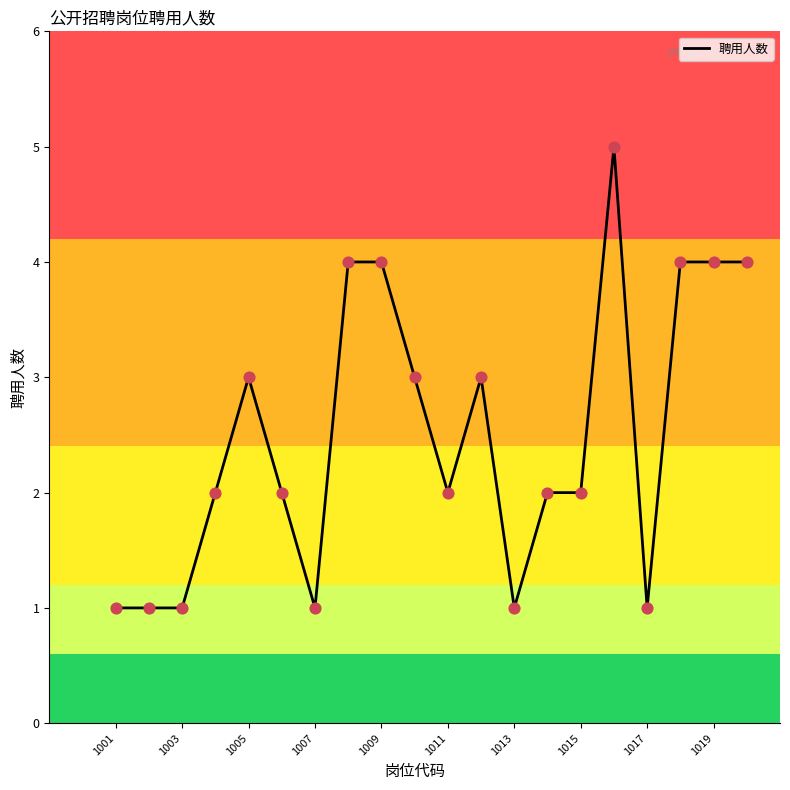

What is the difference between the maximum and minimum values?

4